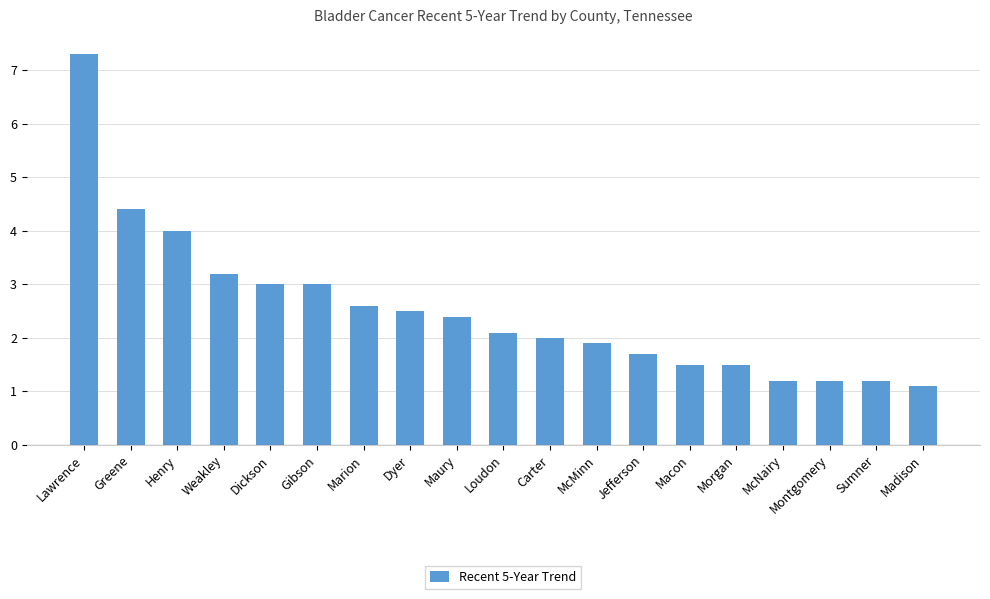

What is the sum of the values at Loudon and McMinn?

4.0